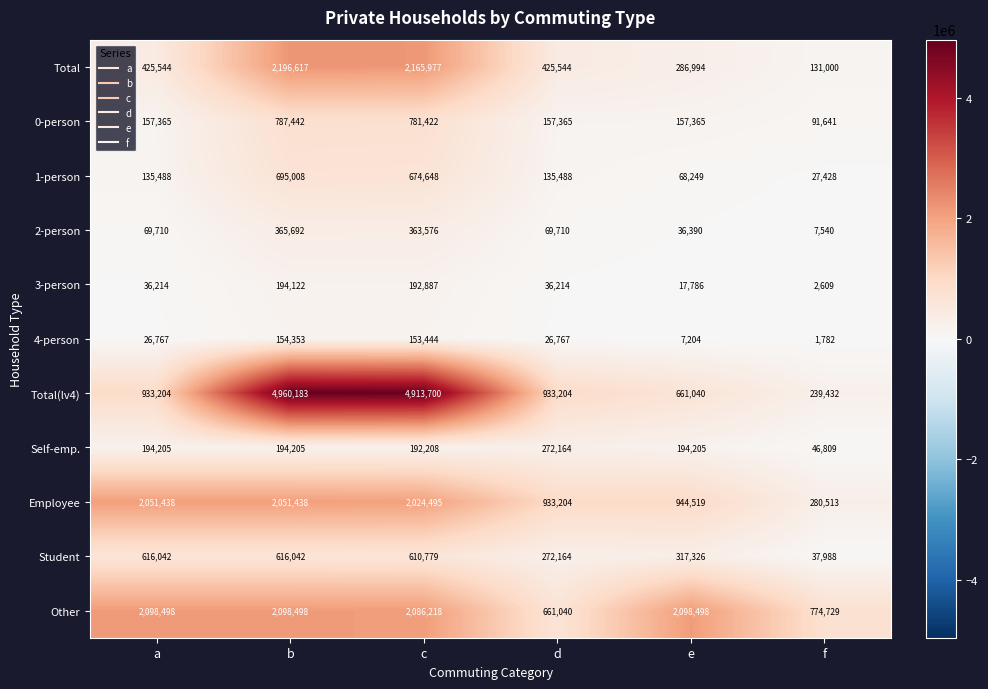

Which series has the largest range (max minus min)?

Total(lv4)